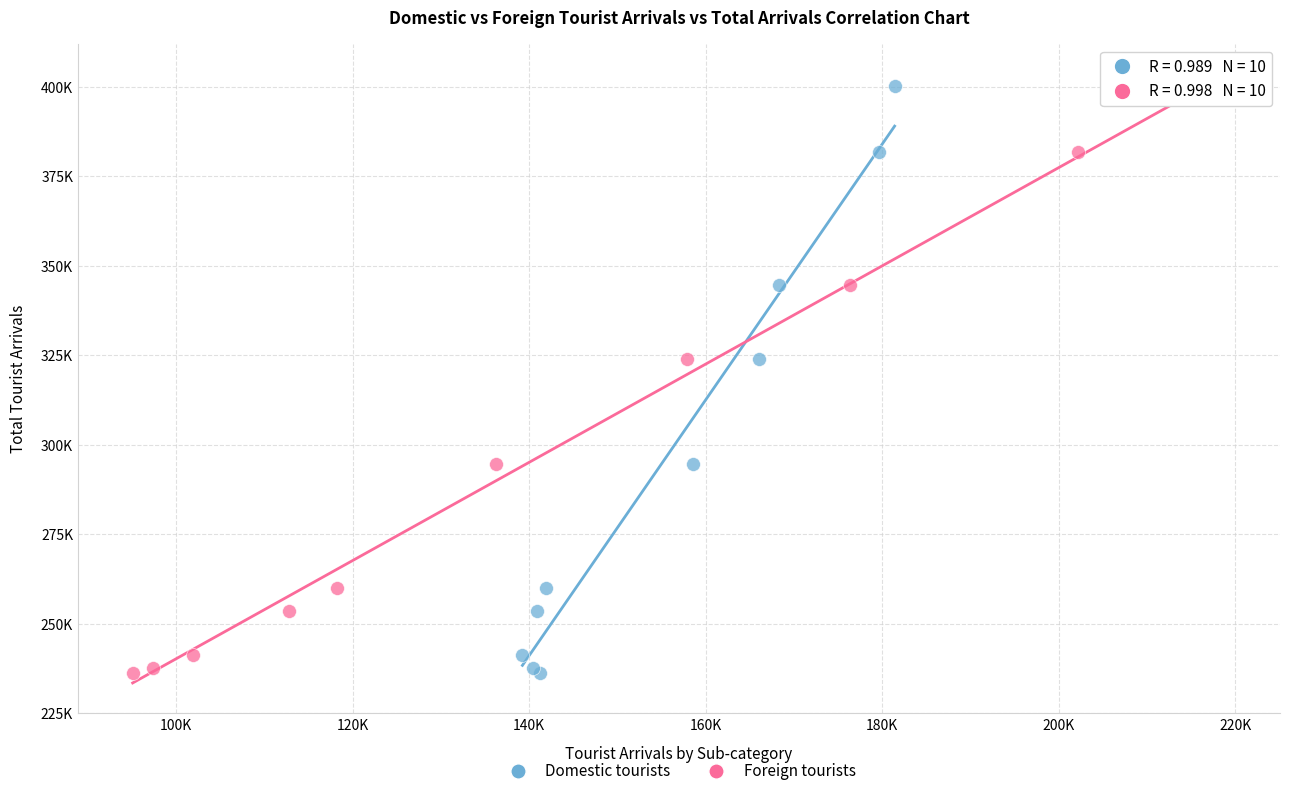

What are all the series names shown in the legend?

Domestic tourists, Foreign tourists